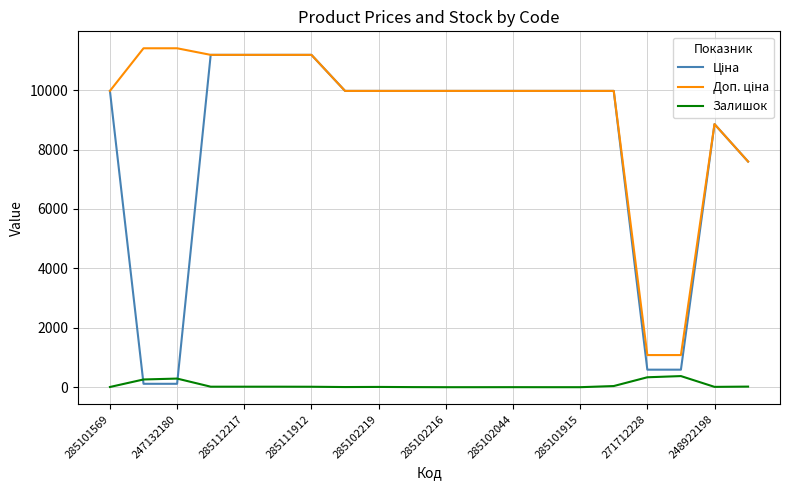

What is the greatest value displayed?

11410.0